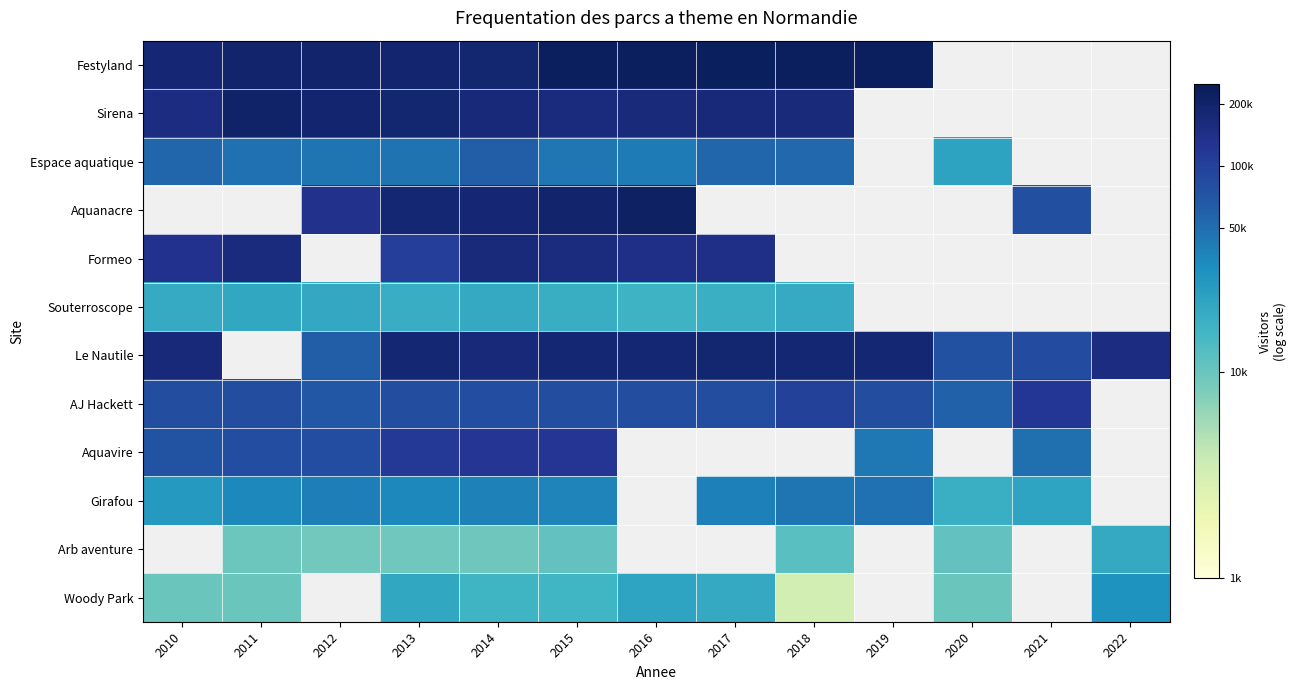

How many data points in Sirena are above 5?

9